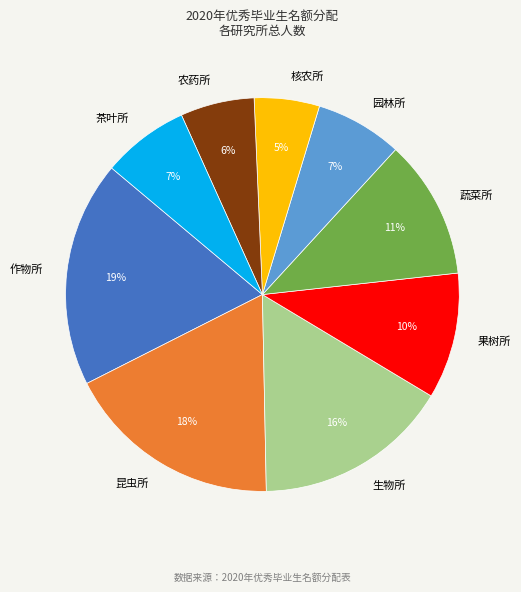

The 昆虫所 slice represents 18% of the pie. True or false?

True